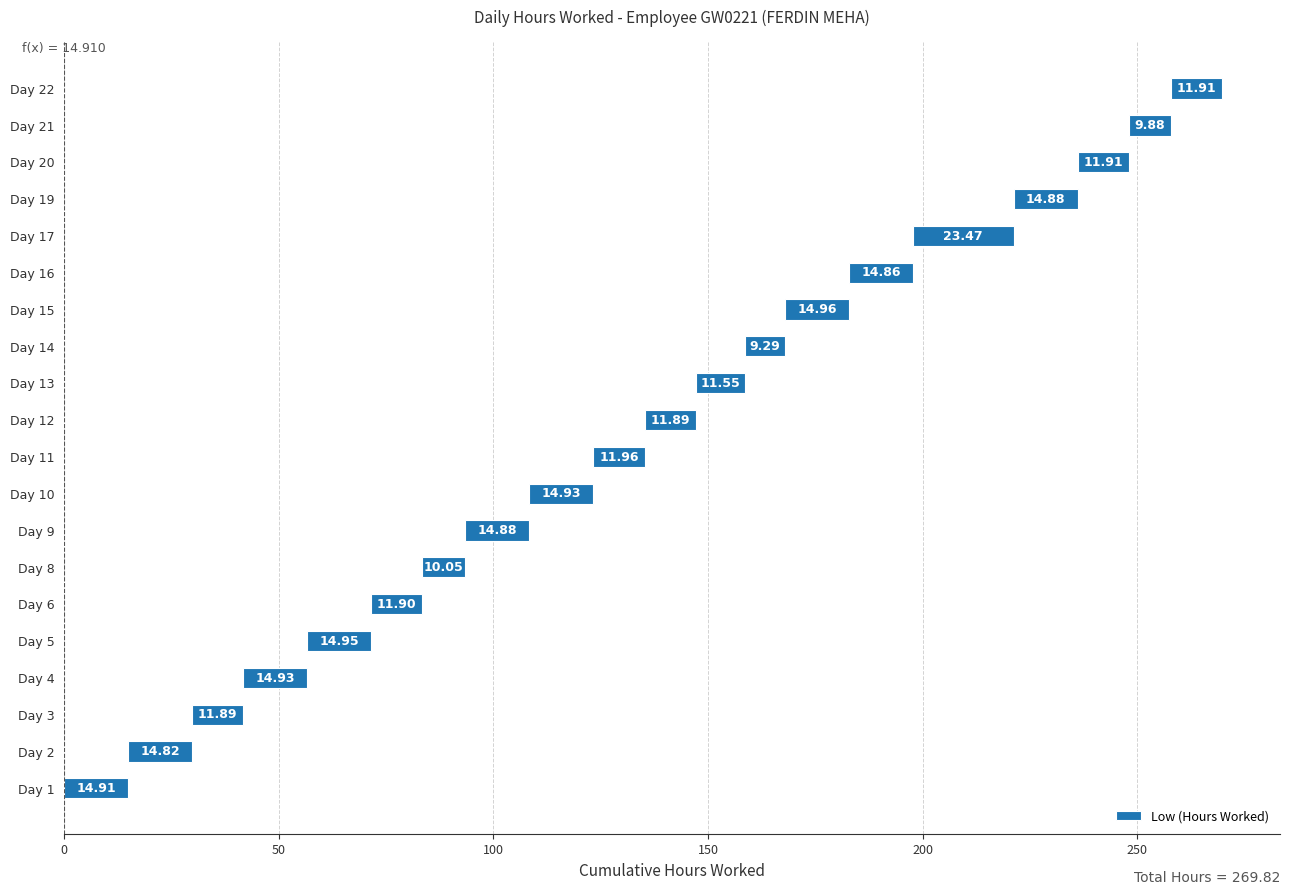

What is the change in value from Day 5 to Day 11?

-3.0